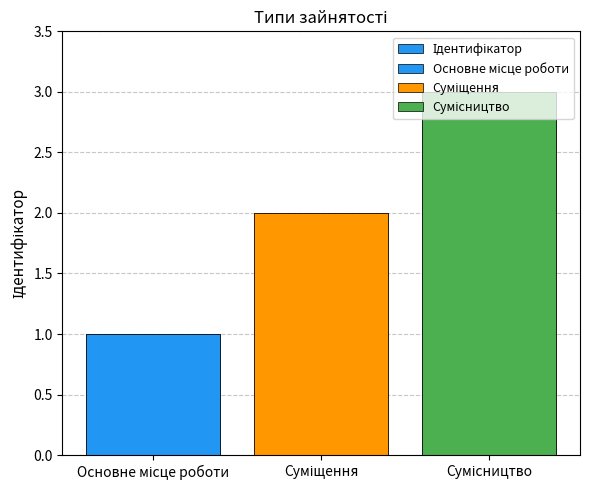

Reading right to left, extract all data points from this chart.

Сумісництво=3	Суміщення=2	Основне місце роботи=1